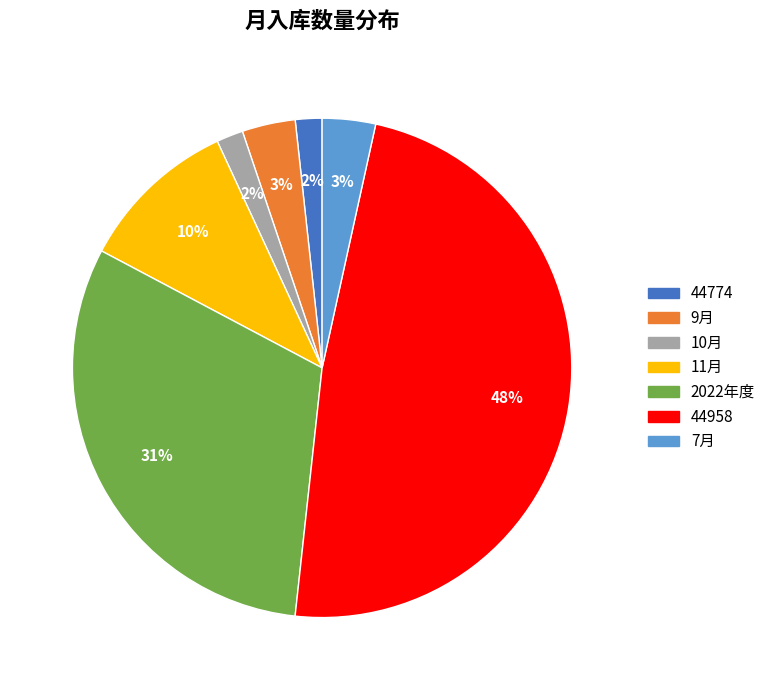

Is 9月 the majority of the pie?

No